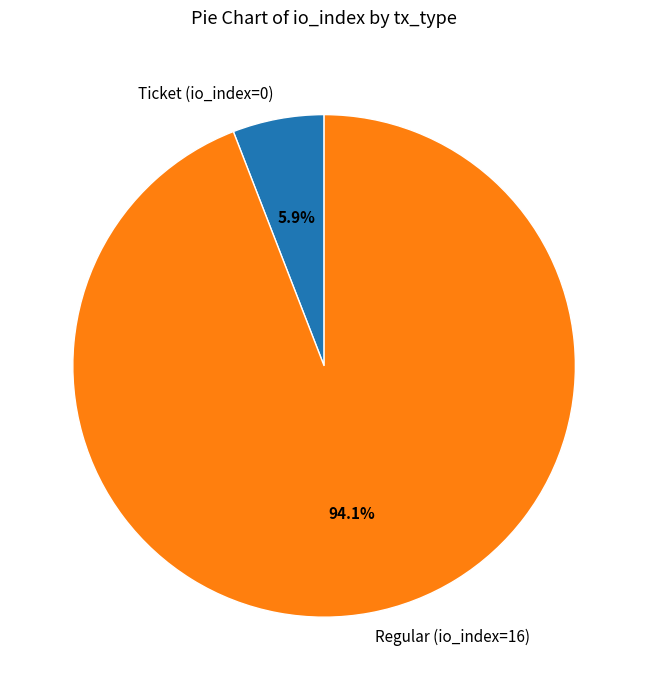

What portion of the pie excludes Ticket (io_index=0)?

94.1%